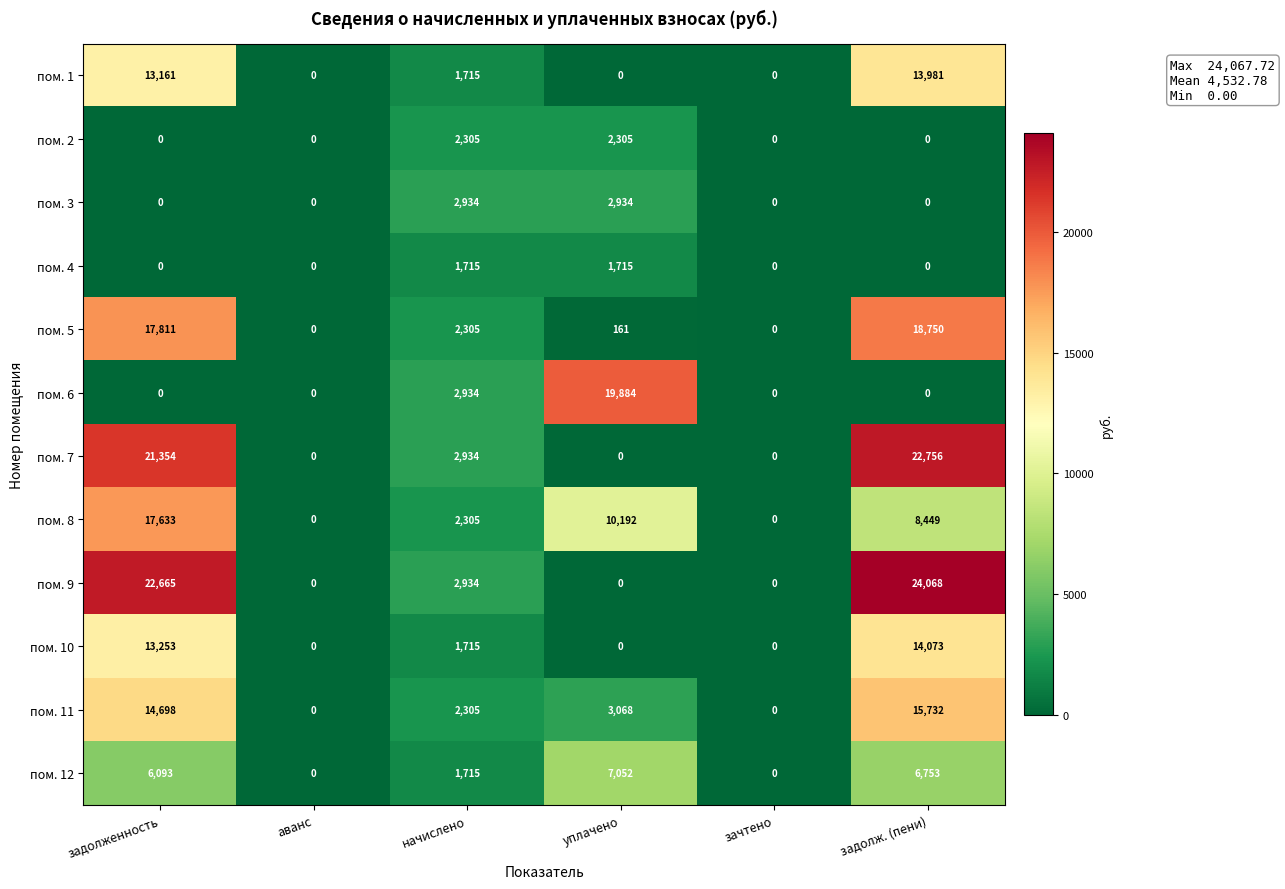

At which category is the sum across all series the highest?

задолженность